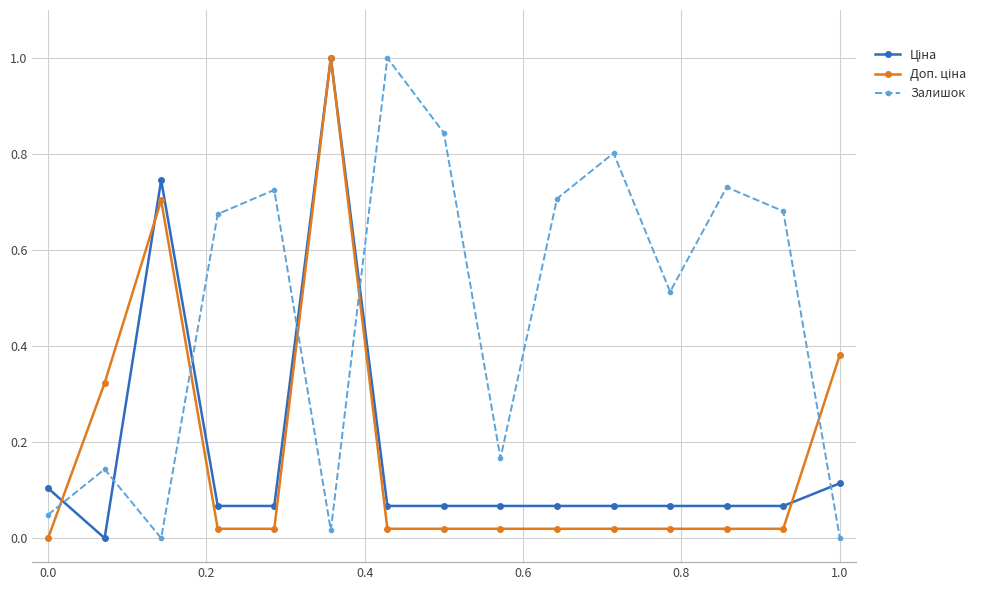

Which series has the largest total across all categories?

Залишок